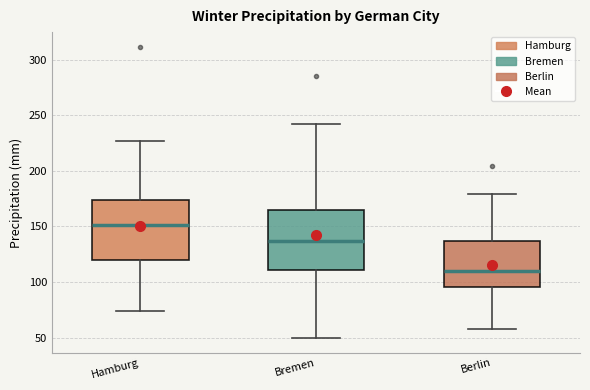

Which box has the lowest median line?

Berlin